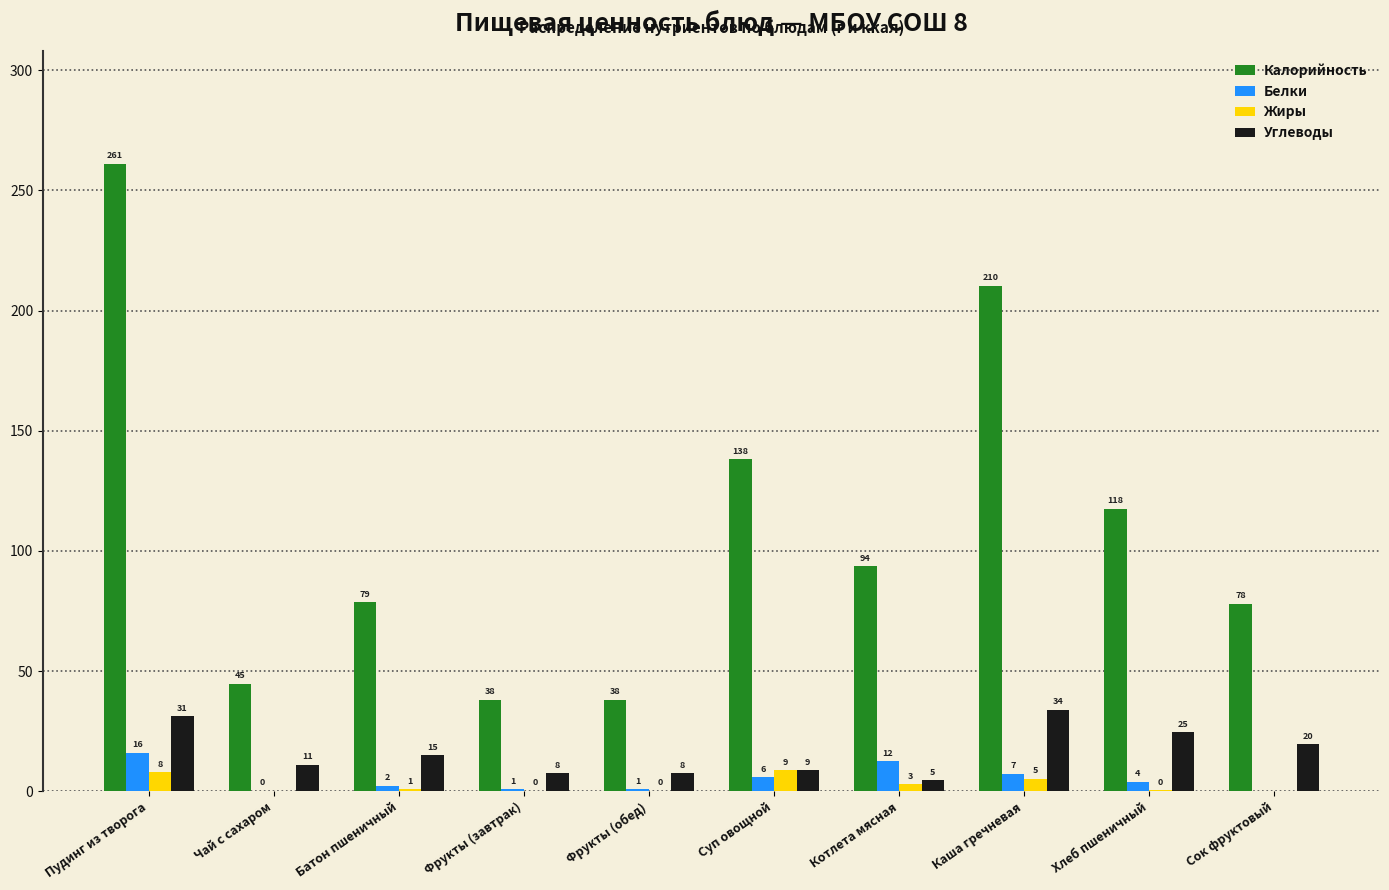

How many groups of bars are there?

10